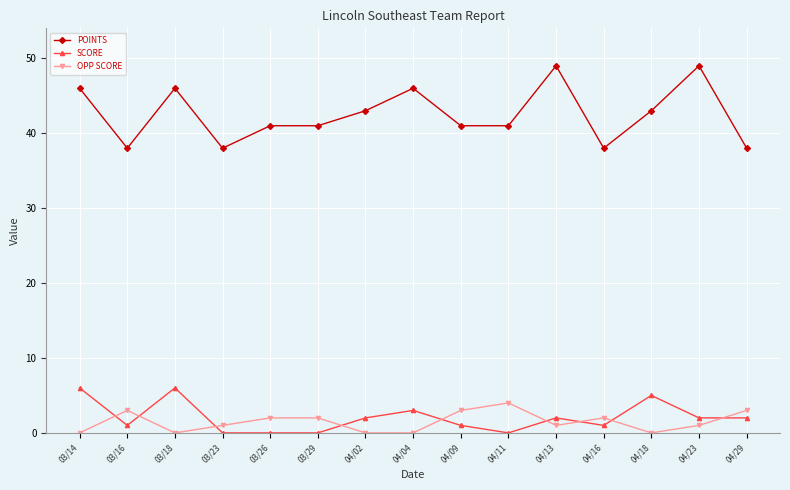

True or false: SCORE has a value of 3 at 04/04.

True